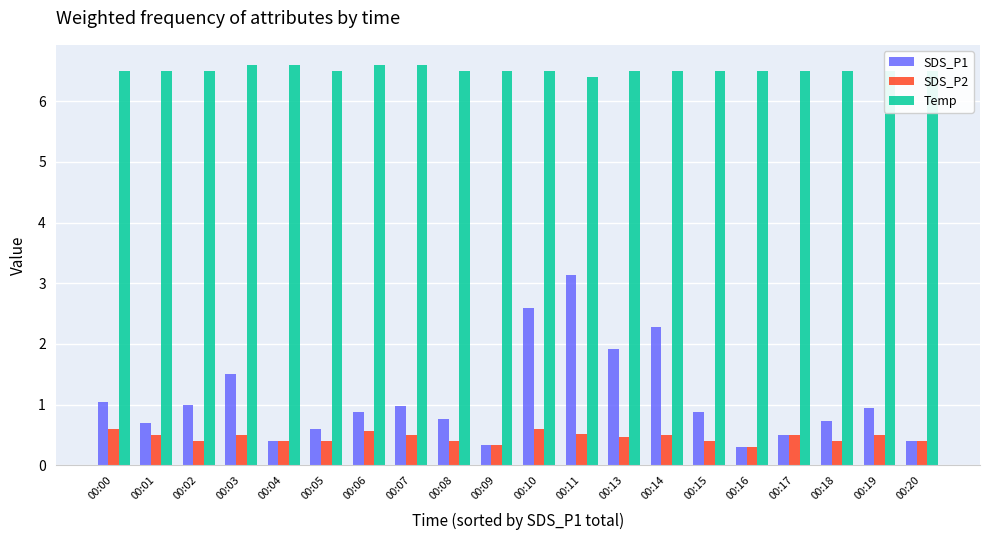

Is it true that Temp equals 1.9 at 00:14?

False